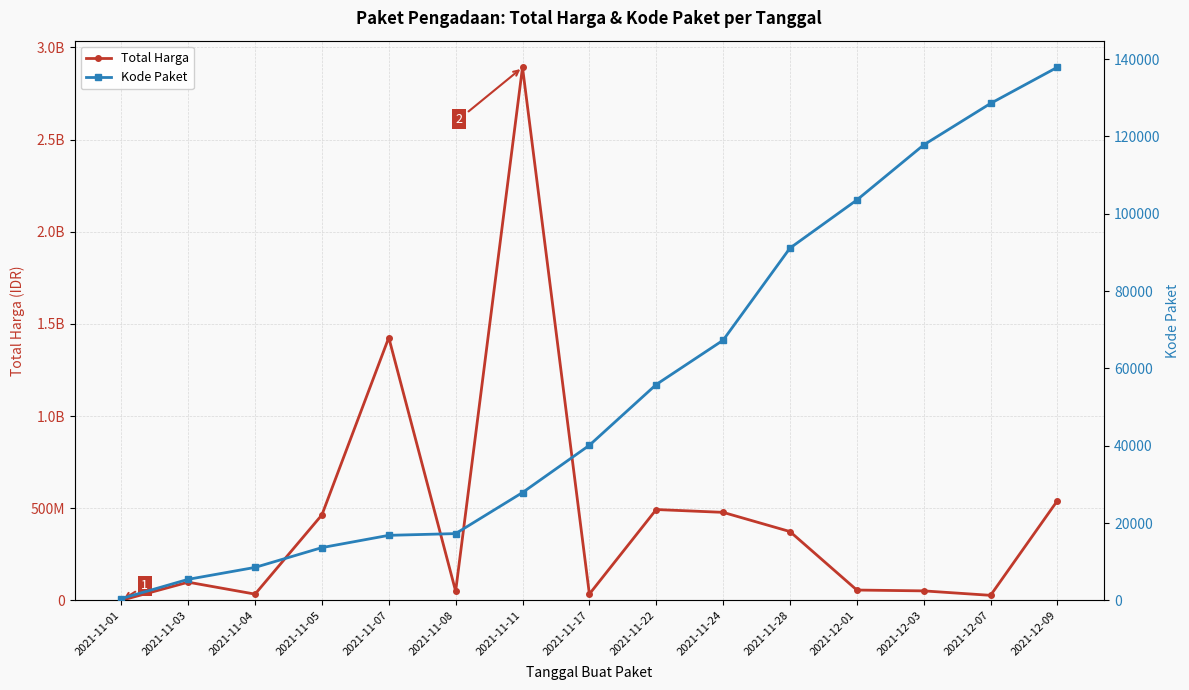

True or false: Total Harga has a value of 104015314 at 2021-11-24.

False